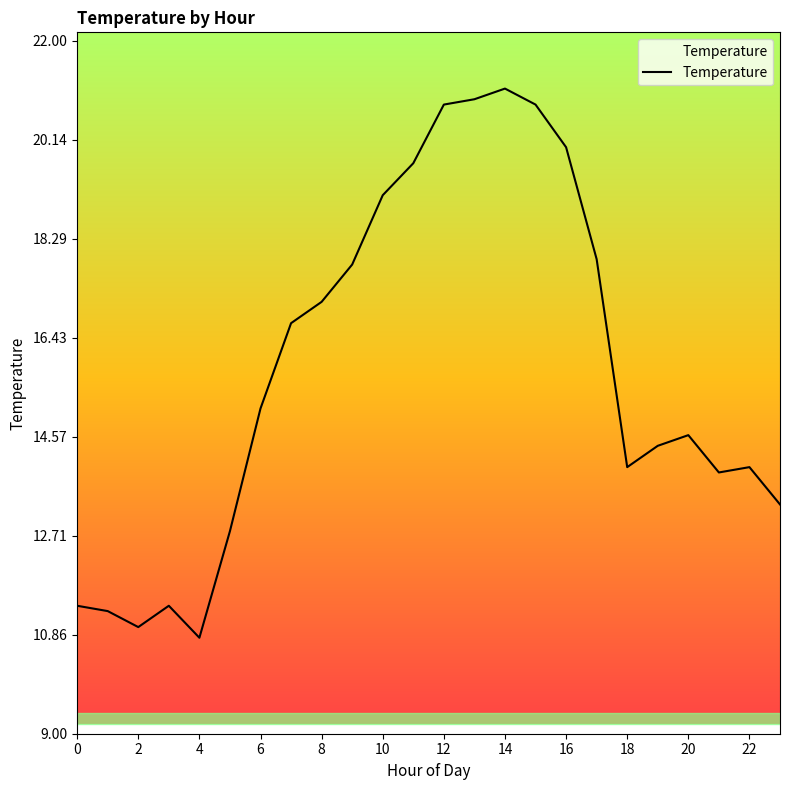

What is the smallest value displayed?

10.8